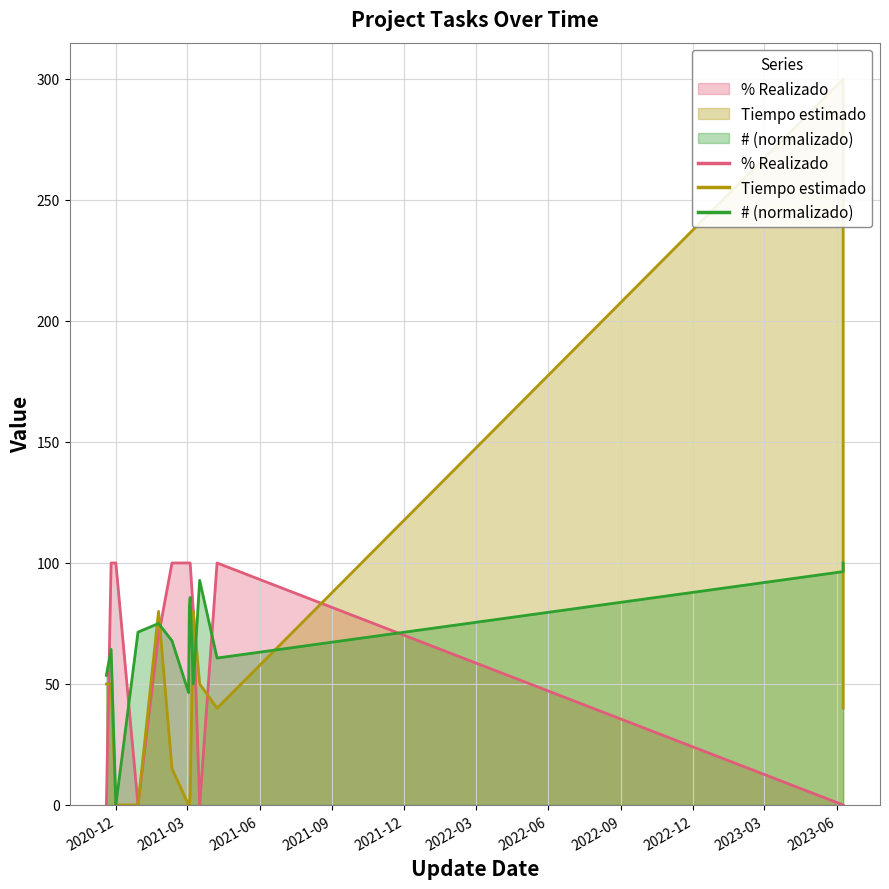

Which category has the highest value across all series?

2023-06-09